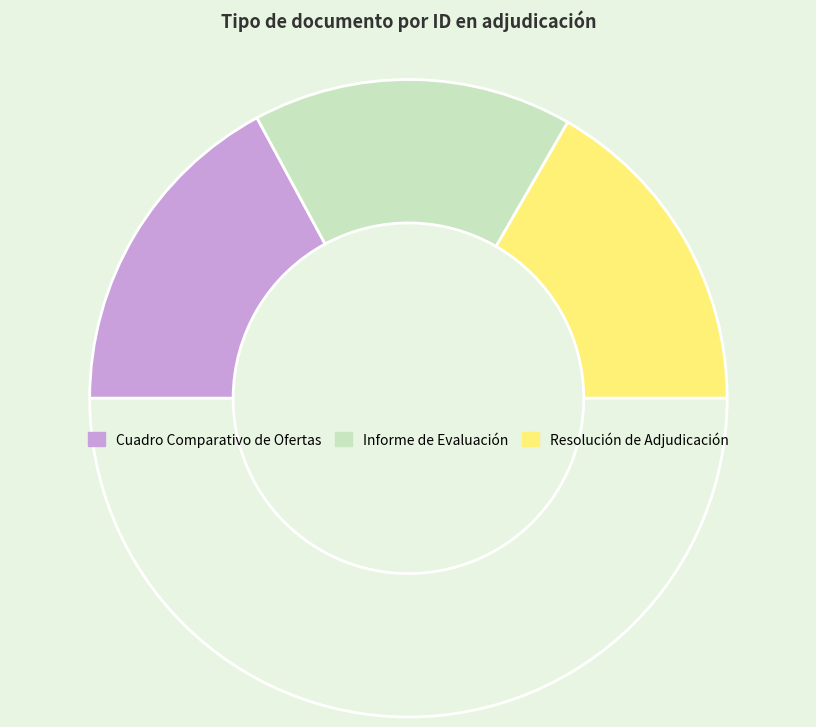

Which category has the smallest portion of the pie?

Informe de Evaluación